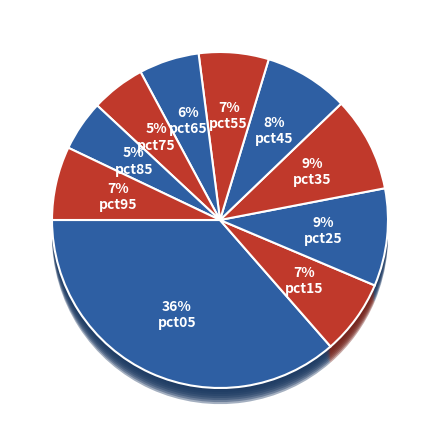

How many segments does this pie chart have?

10